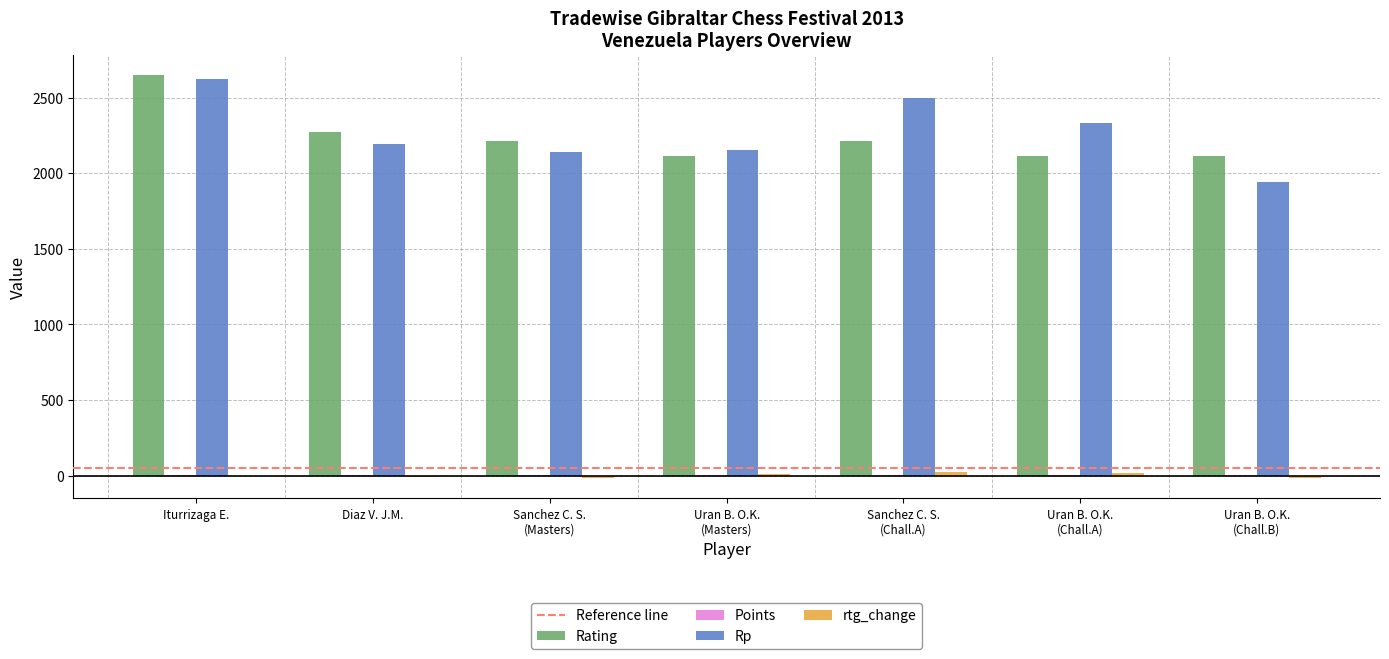

Are the bars horizontal?

No